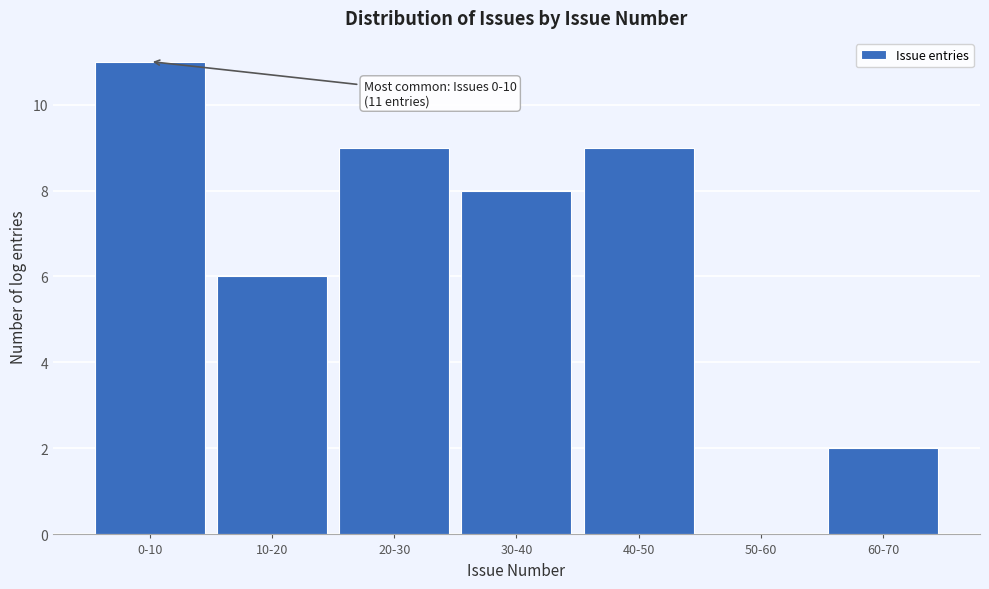

Reading left to right, extract all data points from this chart.

0-10=11	10-20=6	20-30=9	30-40=8	40-50=9	50-60=0	60-70=2